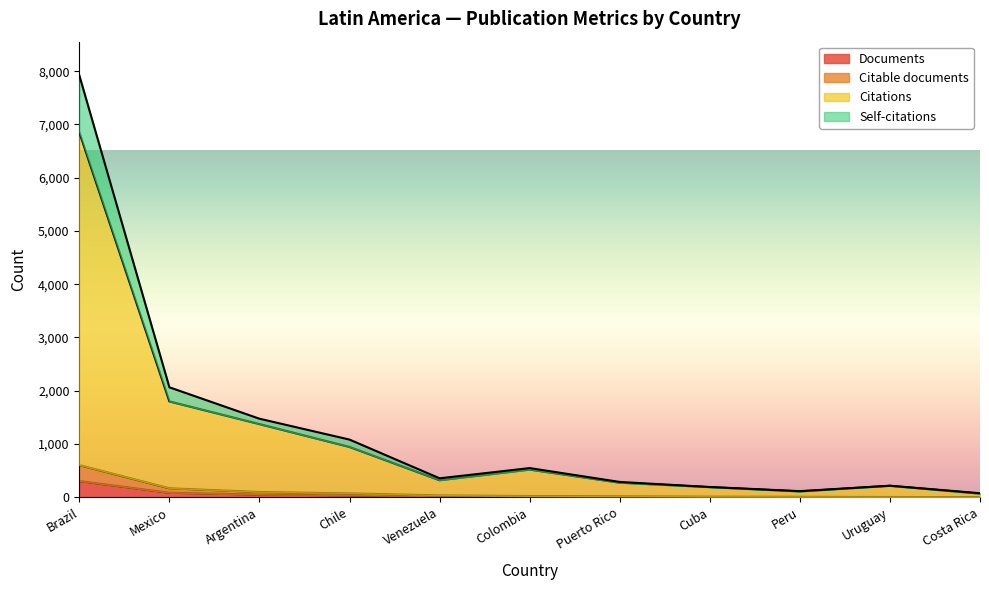

What position from the left is Venezuela?

5